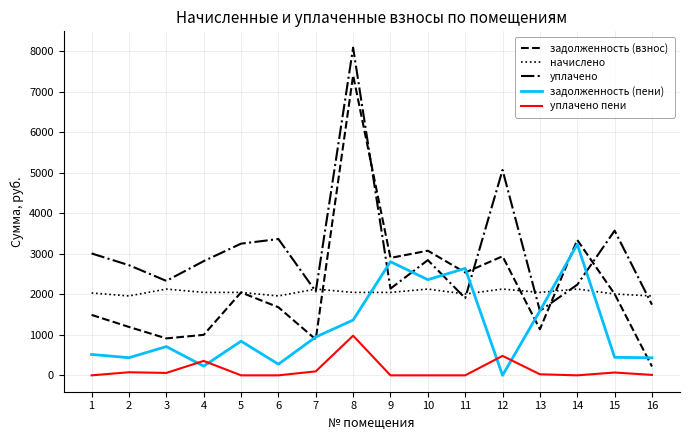

Rank the series by their maximum value, from highest to lowest.

уплачено, задолженность (взнос), задолженность (пени), начислено, уплачено пени